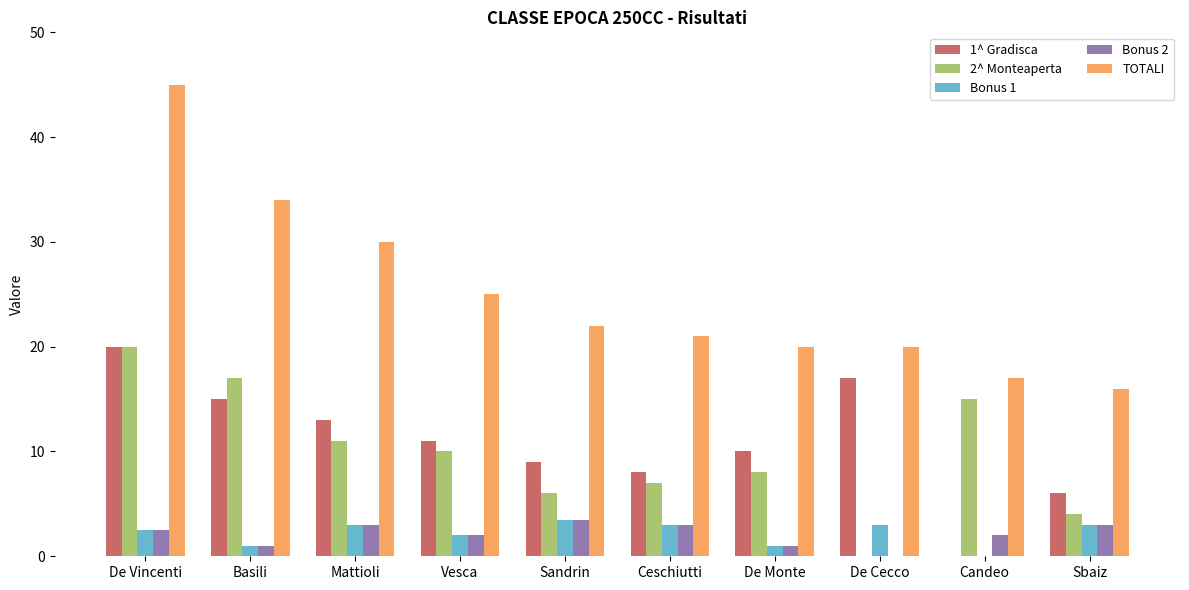

The value of TOTALI at Ceschiutti is 21.0. True or false?

True